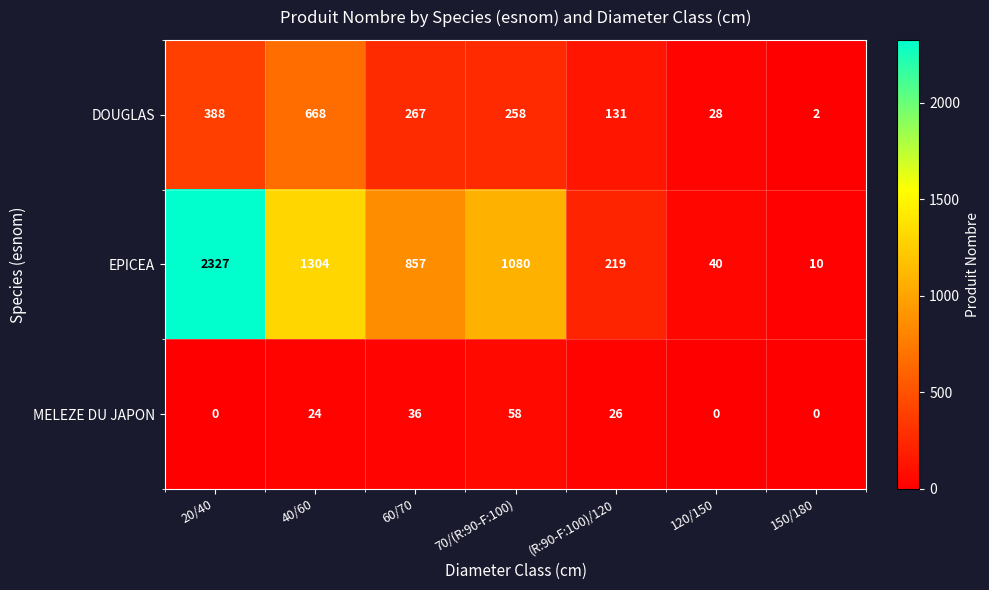

Which series has the widest spread of values?

EPICEA